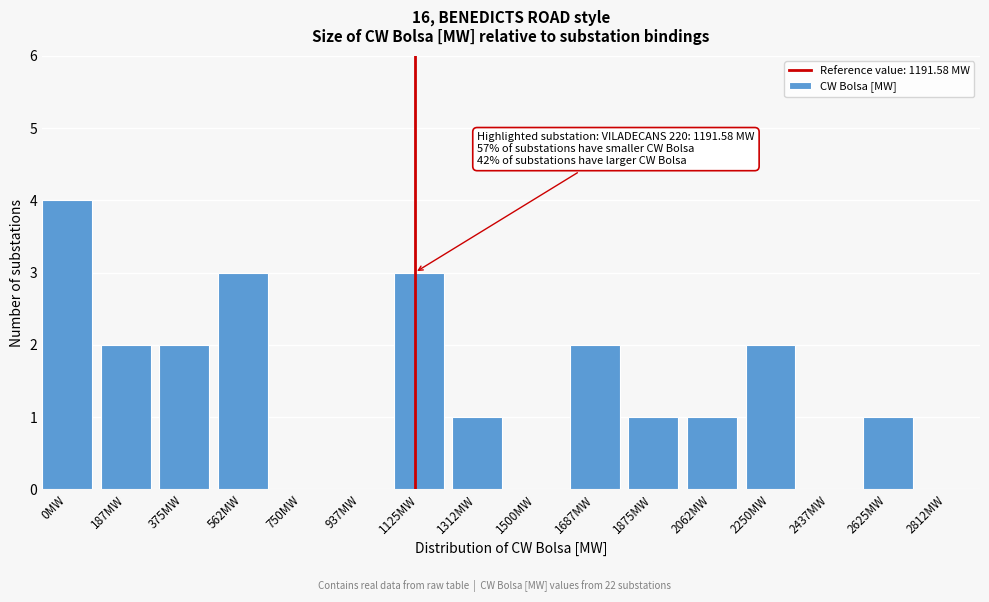

Reading right to left, extract all data points from this chart.

2812MW=0	2625MW=1	2437MW=0	2250MW=2	2062MW=1	1875MW=1	1687MW=2	1500MW=0	1312MW=1	1125MW=3	937MW=0	750MW=0	562MW=3	375MW=2	187MW=2	0MW=4